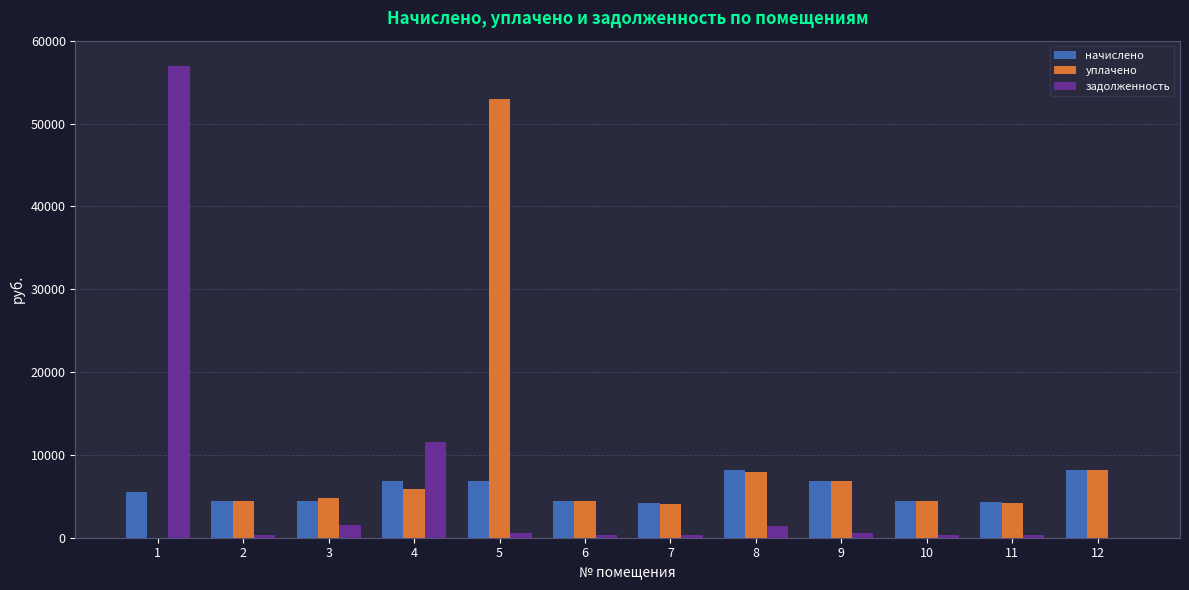

Are the bars horizontal?

No